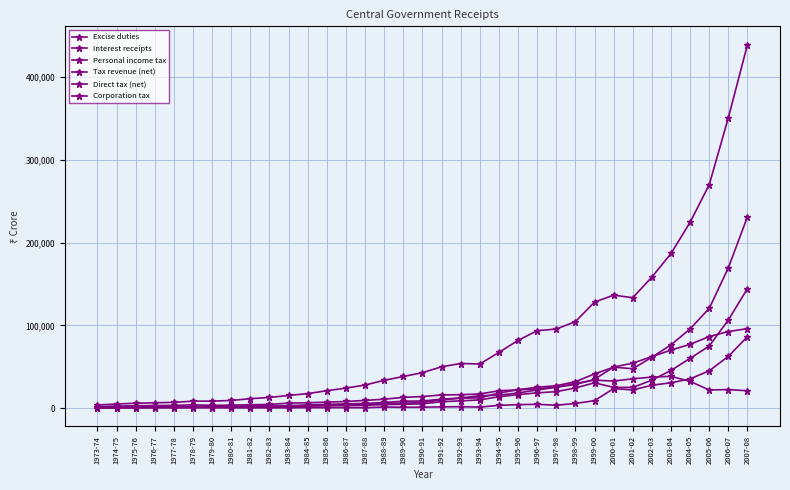

Which label corresponds to the largest value in the chart?

2007-08